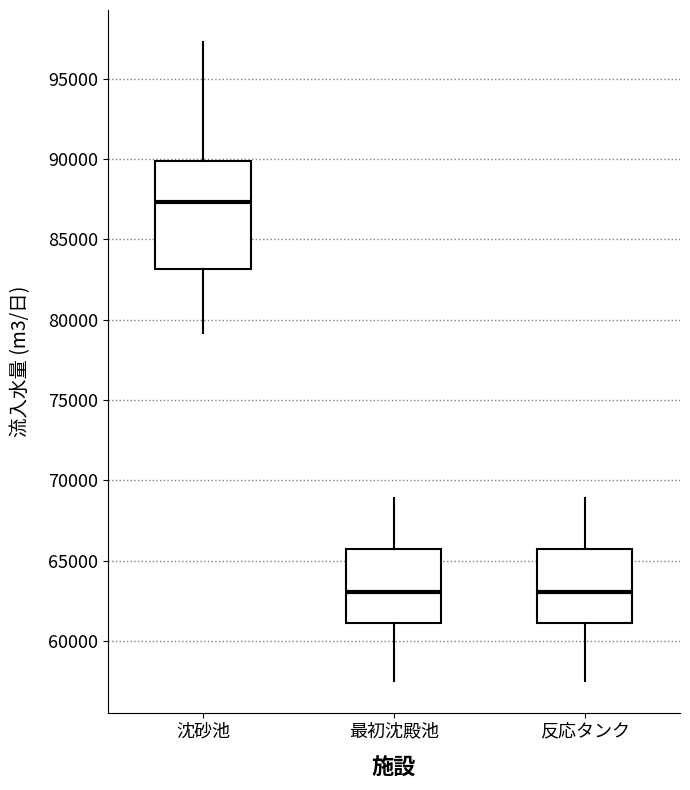

Where does the lower whisker of the box for 反応タンク end on the y-axis? The values are not printed on the chart, so give them approximately, as read against the axis.

57500